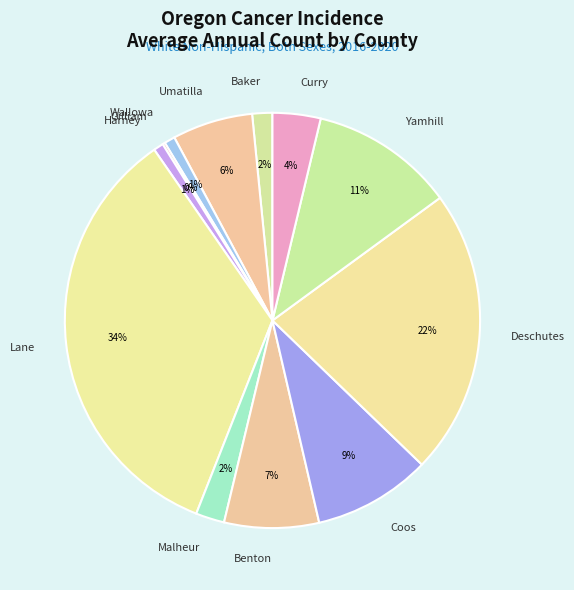

Does Benton account for over 50% of the chart?

No